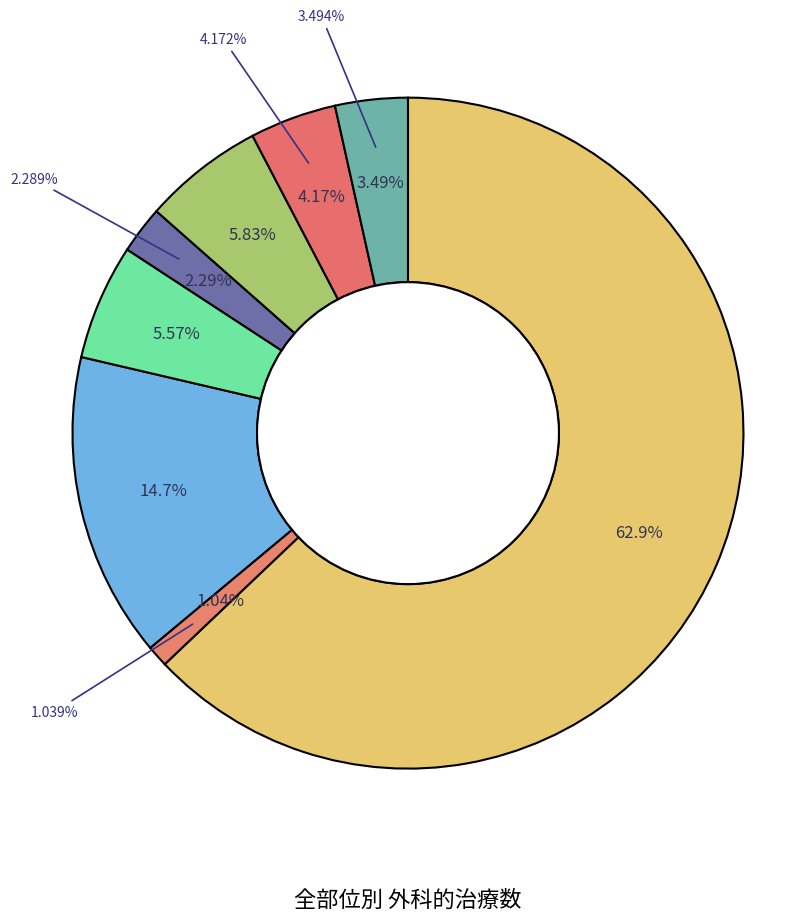

Which slice is the largest?

全部位